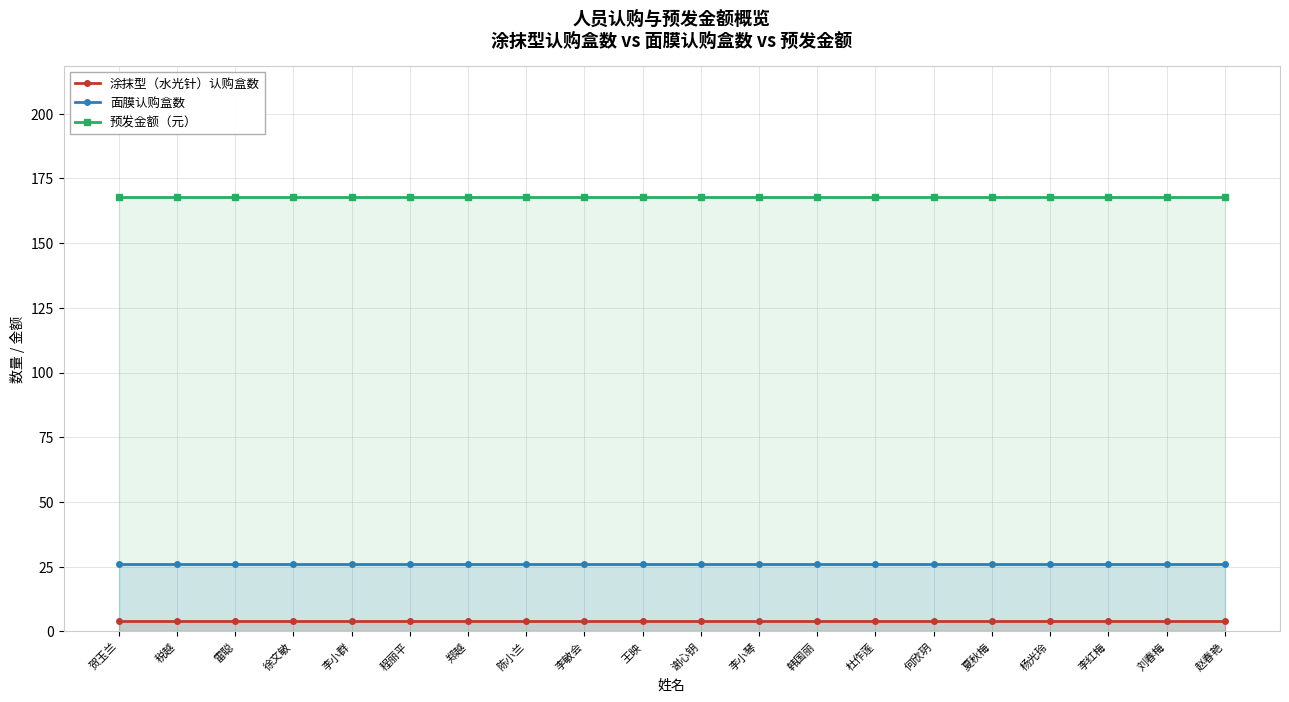

Reading left to right, what are all the values shown in this chart?

涂抹型（水光针）认购盒数: 贺玉兰=4	税越=4	雷聪=4	徐文敏=4	李小群=4	程丽平=4	郑越=4	陈小兰=4	李敏会=4	王映=4	谢心钥=4	李小琴=4	韩国丽=4	杜作莲=4	何欣玥=4	夏秋梅=4	杨光玲=4	李红梅=4	刘春梅=4	赵春艳=4
面膜认购盒数: 贺玉兰=26	税越=26	雷聪=26	徐文敏=26	李小群=26	程丽平=26	郑越=26	陈小兰=26	李敏会=26	王映=26	谢心钥=26	李小琴=26	韩国丽=26	杜作莲=26	何欣玥=26	夏秋梅=26	杨光玲=26	李红梅=26	刘春梅=26	赵春艳=26
预发金额（元）: 贺玉兰=168	税越=168	雷聪=168	徐文敏=168	李小群=168	程丽平=168	郑越=168	陈小兰=168	李敏会=168	王映=168	谢心钥=168	李小琴=168	韩国丽=168	杜作莲=168	何欣玥=168	夏秋梅=168	杨光玲=168	李红梅=168	刘春梅=168	赵春艳=168